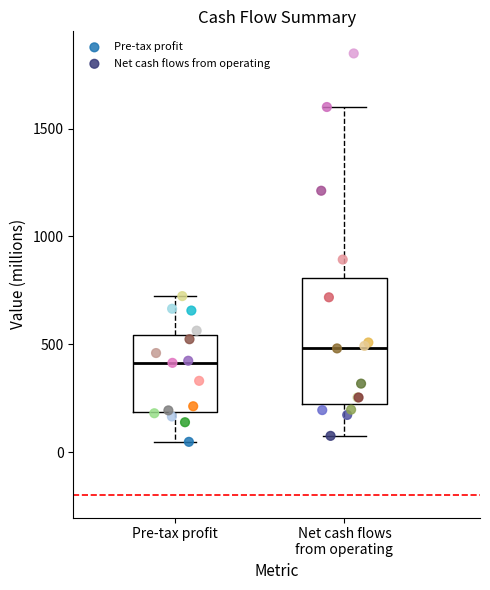

Which box is the tallest, from its lower edge to its upper edge?

Net cash flows from operating